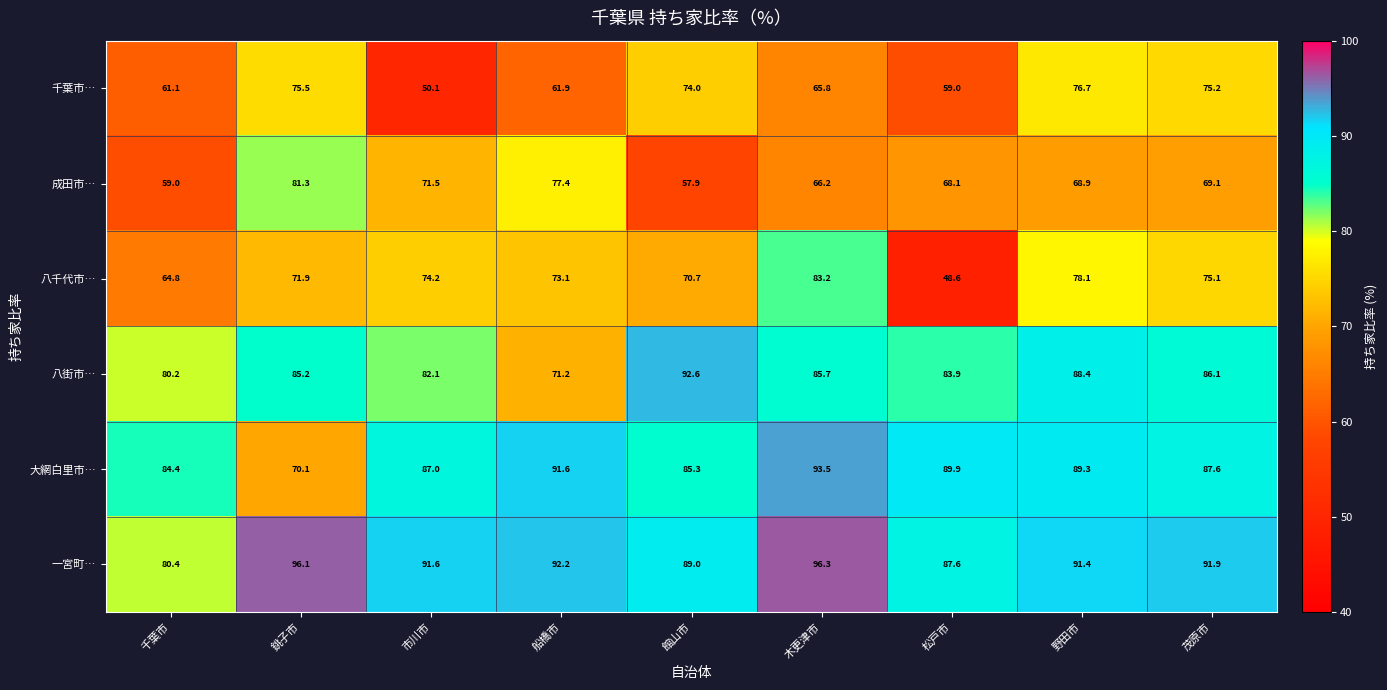

At which category is the sum across all series the highest?

野田市